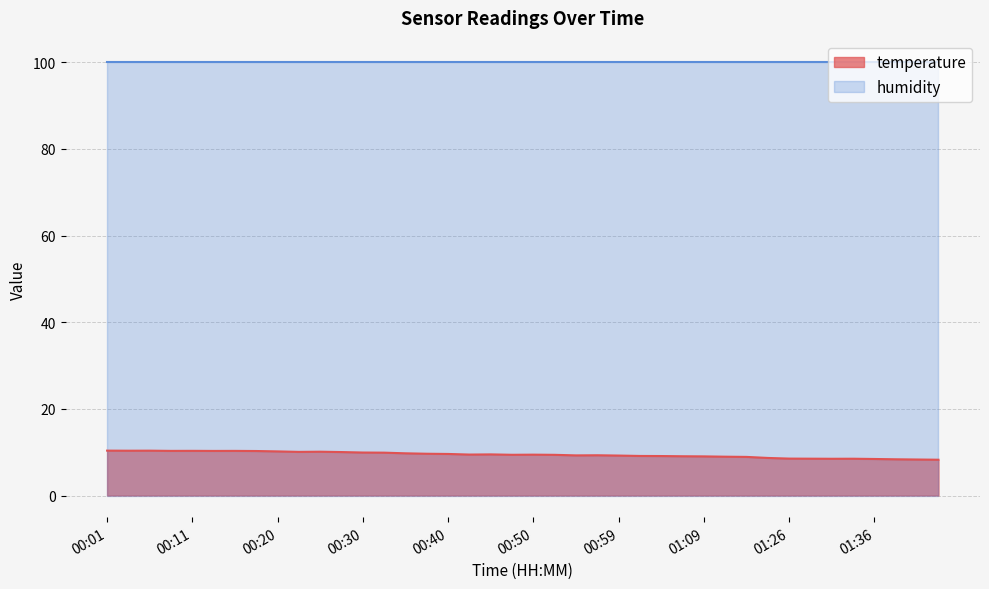

What value does the data have at 00:20?

10.2